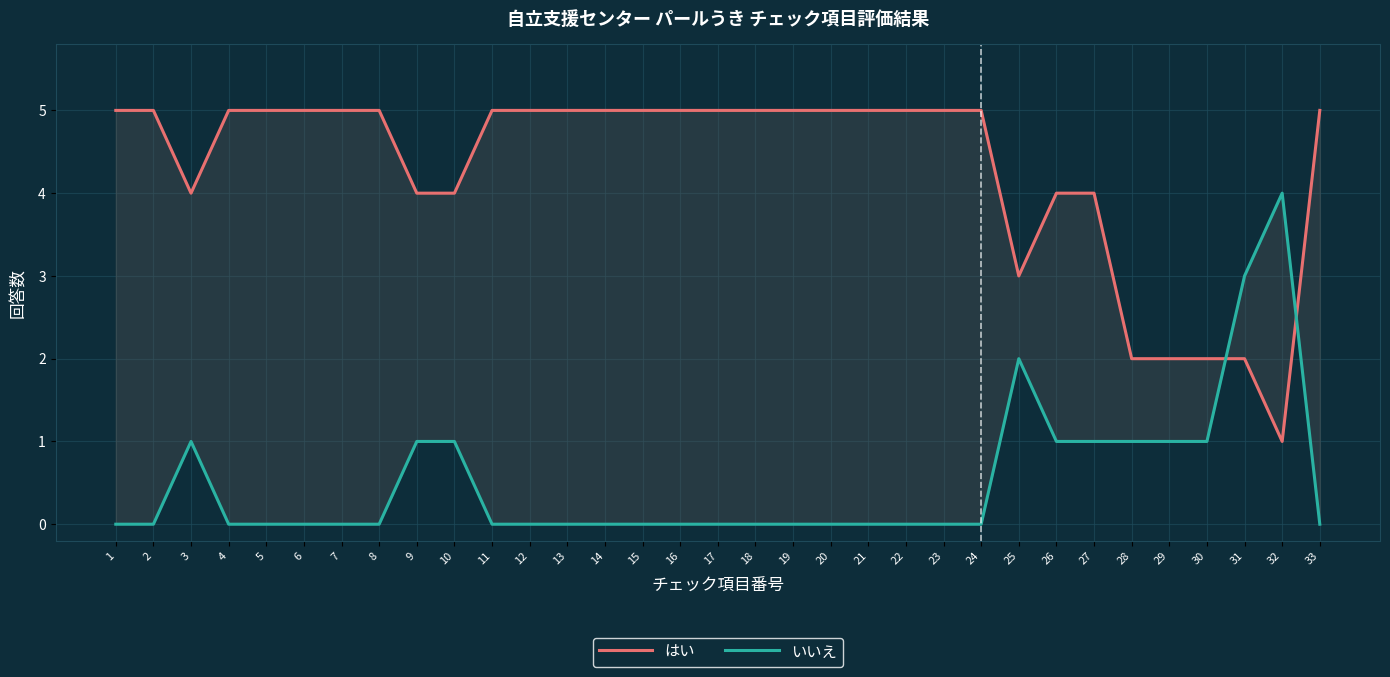

How many distinct data groups are displayed?

2